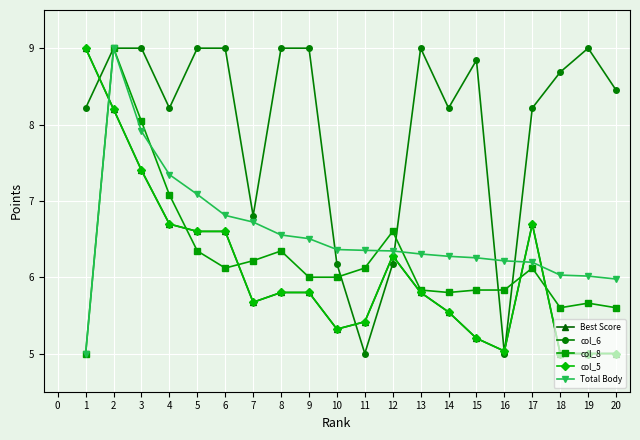

Reading right to left, what are all the values shown in this chart?

Best Score: 5.0	5.0	5.0	6.7	5.0	5.2	5.5	5.8	6.3	5.4	5.3	5.8	5.8	5.7	6.6	6.6	6.7	7.4	8.2	9.0
col_6: 8.5	9.0	8.7	8.2	5.0	8.8	8.2	9.0	6.2	5.0	6.2	9.0	9.0	6.8	9.0	9.0	8.2	9.0	9.0	8.2
col_8: 5.6	5.7	5.6	6.1	5.8	5.8	5.8	5.8	6.6	6.1	6.0	6.0	6.3	6.2	6.1	6.3	7.1	8.0	9.0	5.0
col_5: 5.0	5.0	5.0	6.7	5.0	5.2	5.5	5.8	6.3	5.4	5.3	5.8	5.8	5.7	6.6	6.6	6.7	7.4	8.2	9.0
Total Body: 6.0	6.0	6.0	6.2	6.2	6.3	6.3	6.3	6.3	6.4	6.4	6.5	6.6	6.7	6.8	7.1	7.3	7.9	9.0	5.0